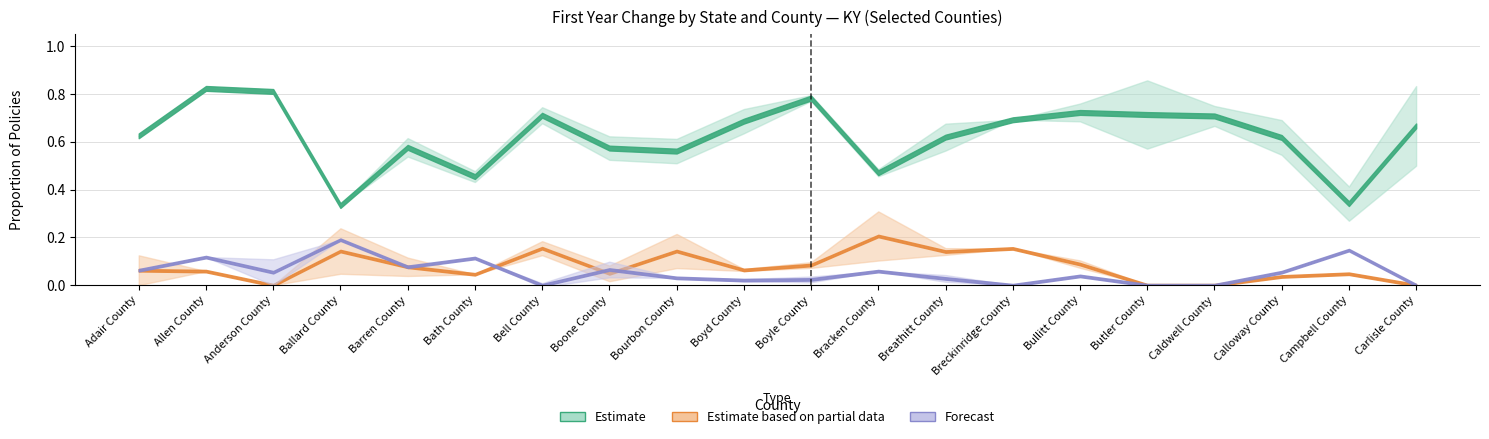

Does the chart display data point markers on the line(s)?

No